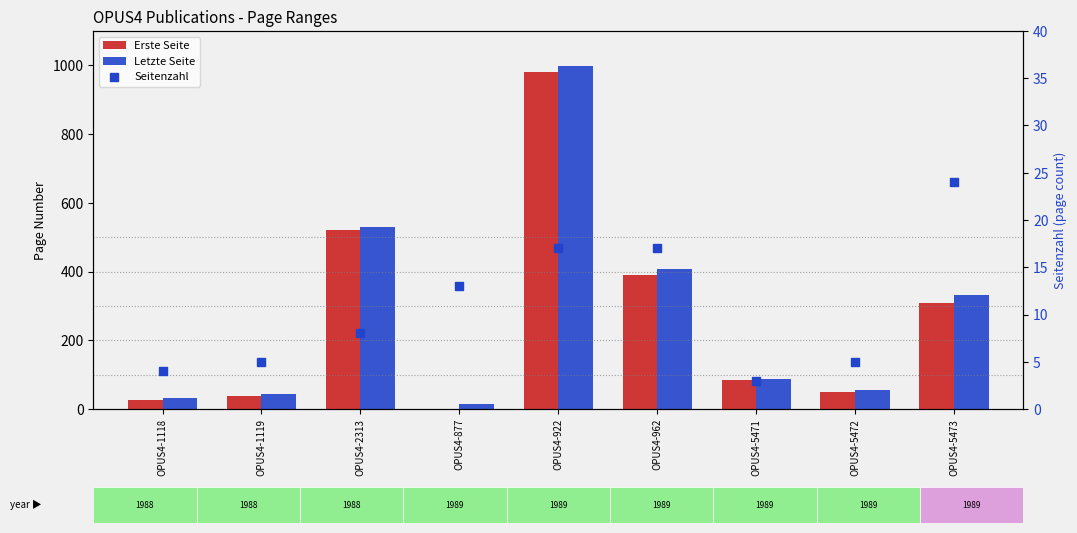

Which series contains the highest Y value?

Letzte Seite